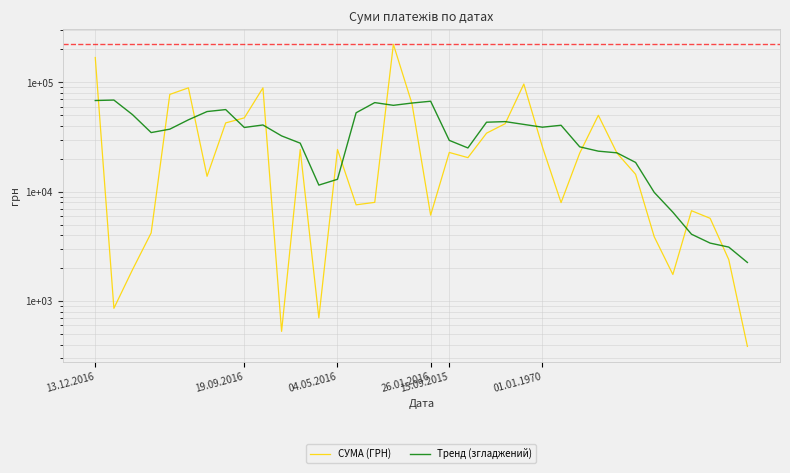

How many intersections are there between Тренд (згладжений) and СУМА (ГРН)?

15